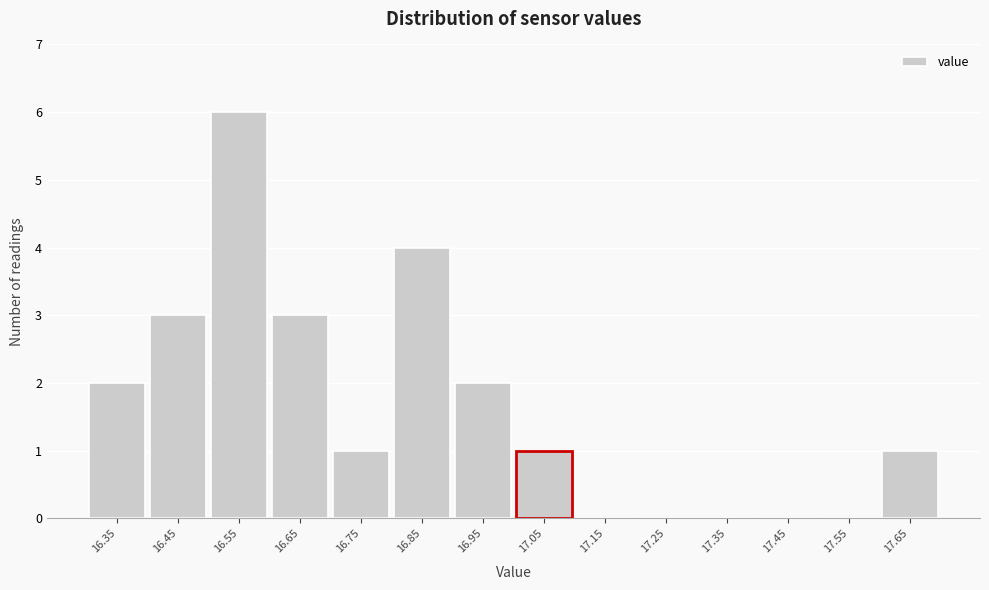

Reading right to left, transcribe all the data shown in this chart.

17.65=1	17.55=0	17.45=0	17.35=0	17.25=0	17.15=0	17.05=1	16.95=2	16.85=4	16.75=1	16.65=3	16.55=6	16.45=3	16.35=2